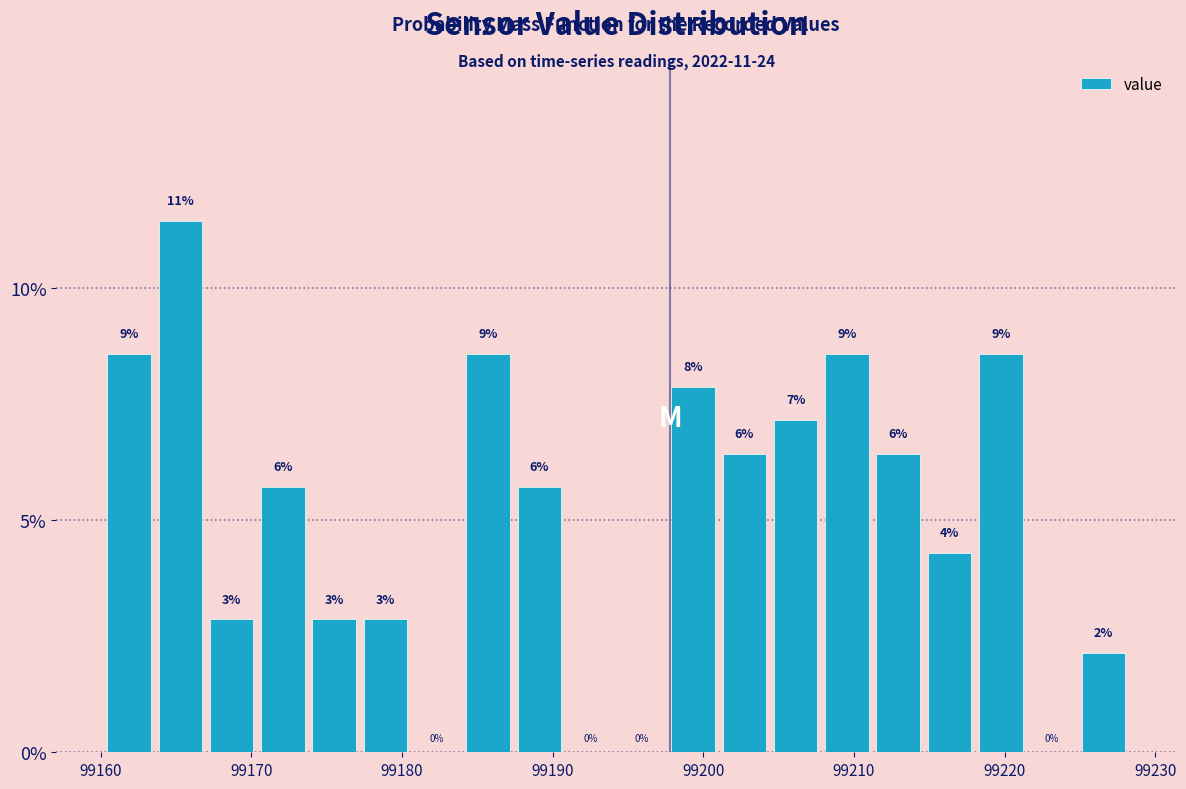

Around what value on the x-axis is the tallest bar? Give the approximate position of its centre, as read against the axis.

99165